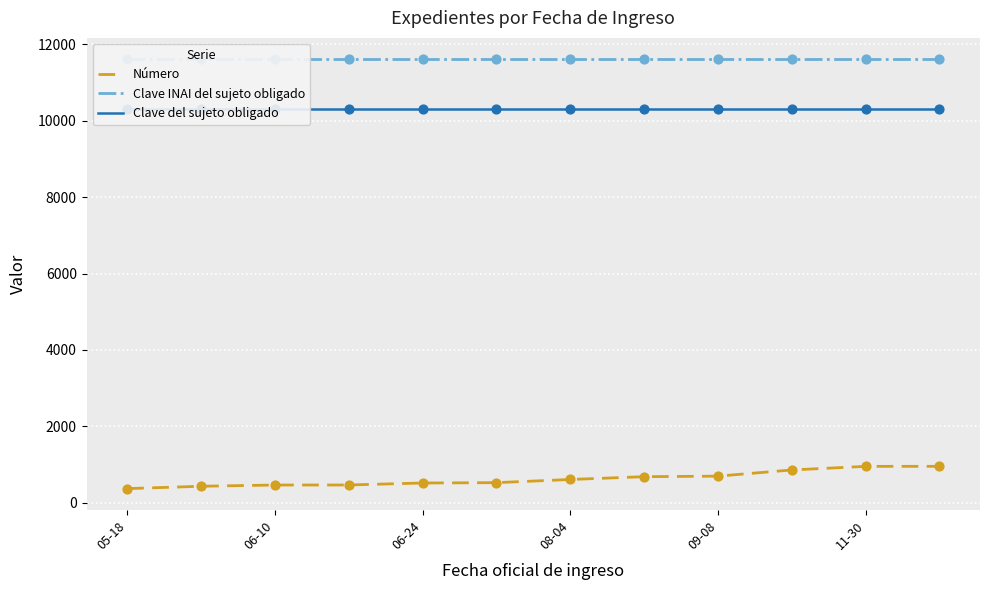

Which series contains the highest Y value?

Clave INAI del sujeto obligado